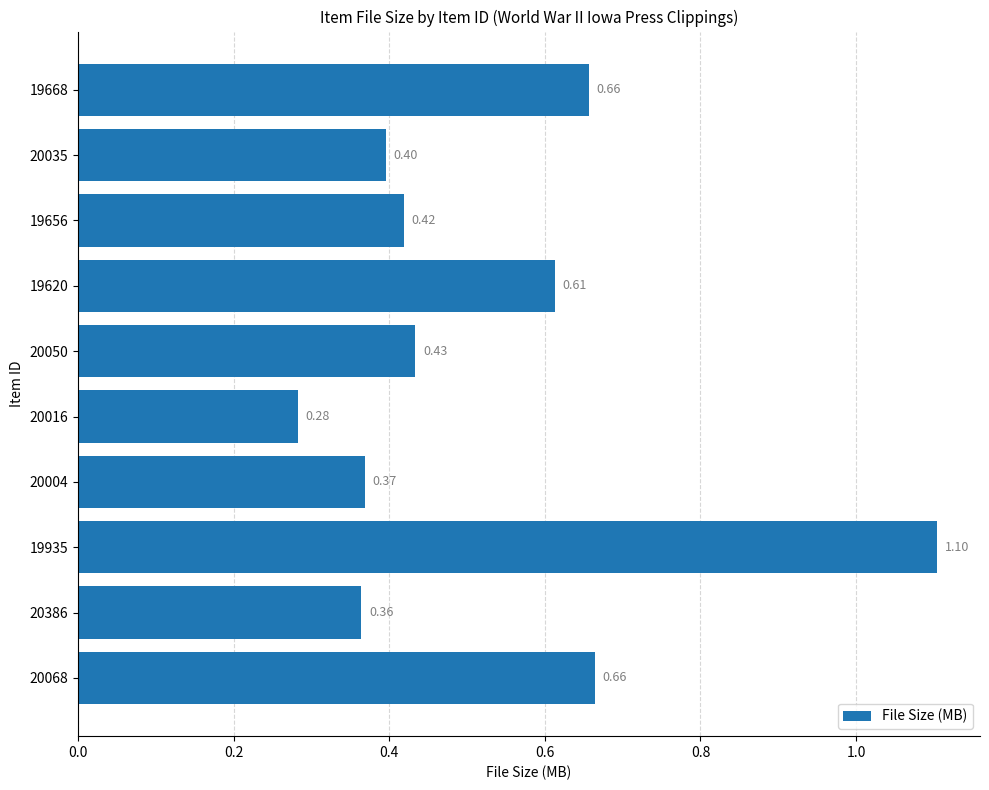

Are the bars horizontal?

Yes